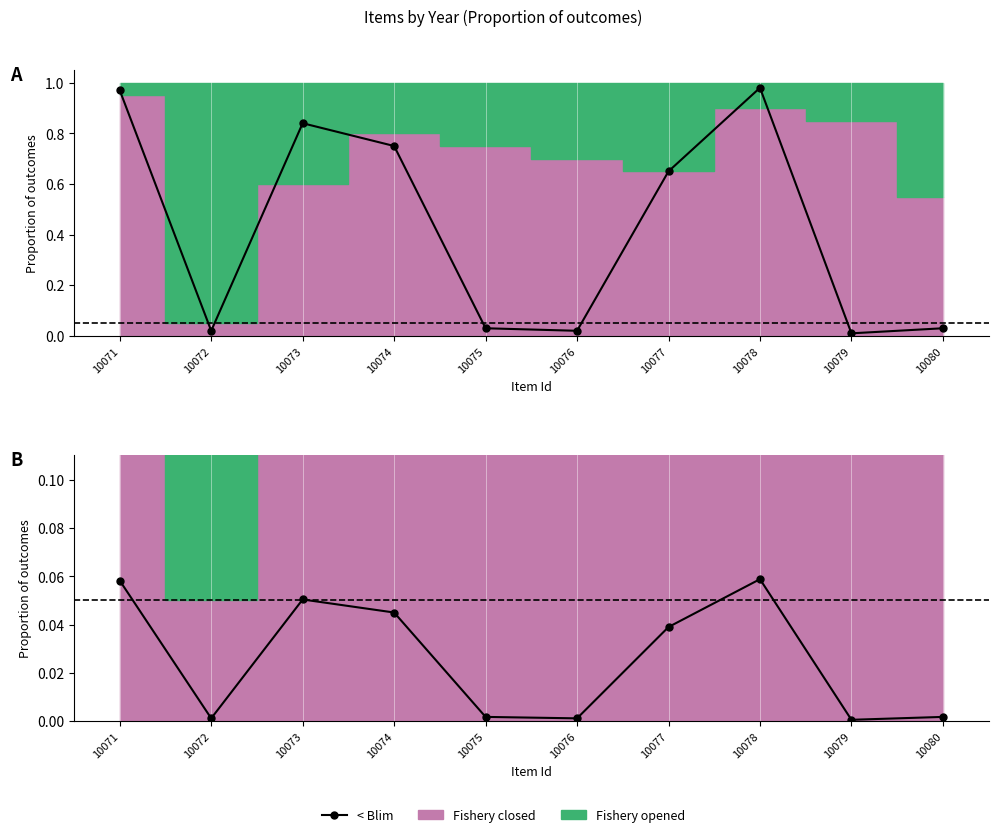

Reading left to right, extract all data points from this chart.

0.1	0.0	0.1	0.0	0.0	0.0	0.0	0.1	0.0	0.0